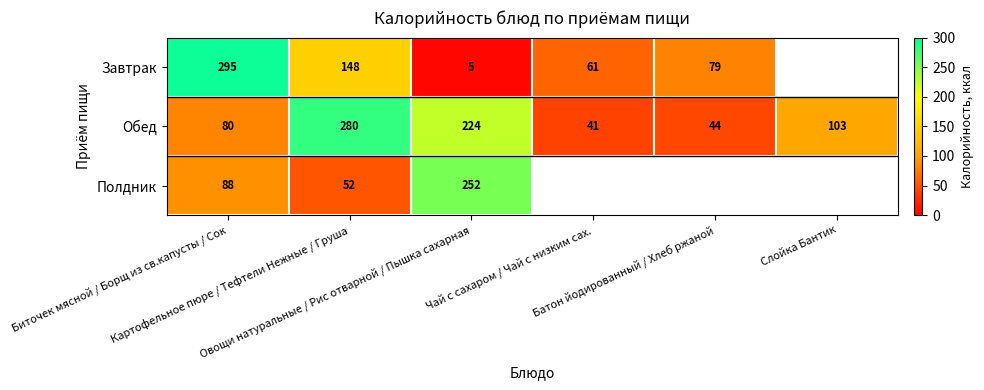

What is the lowest value of the Обед series?

41